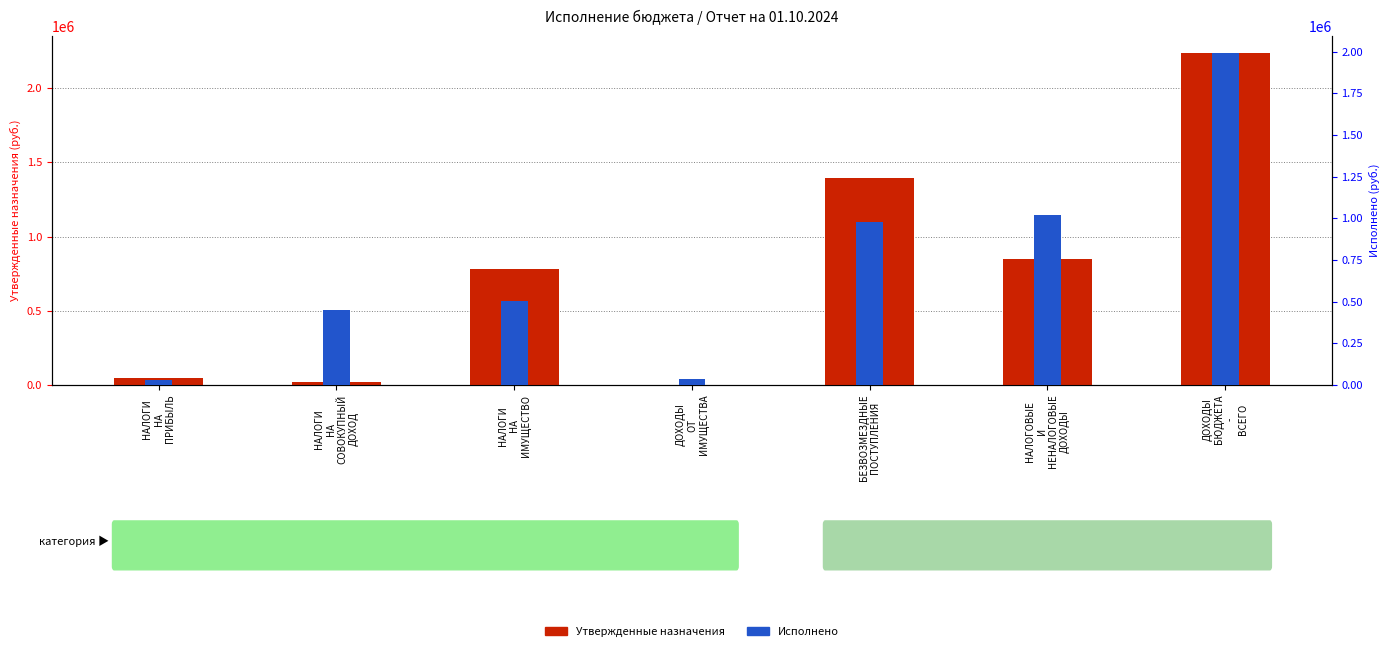

Which category has the highest value across all series?

ДОХОДЫ
БЮДЖЕТА
-
ВСЕГО